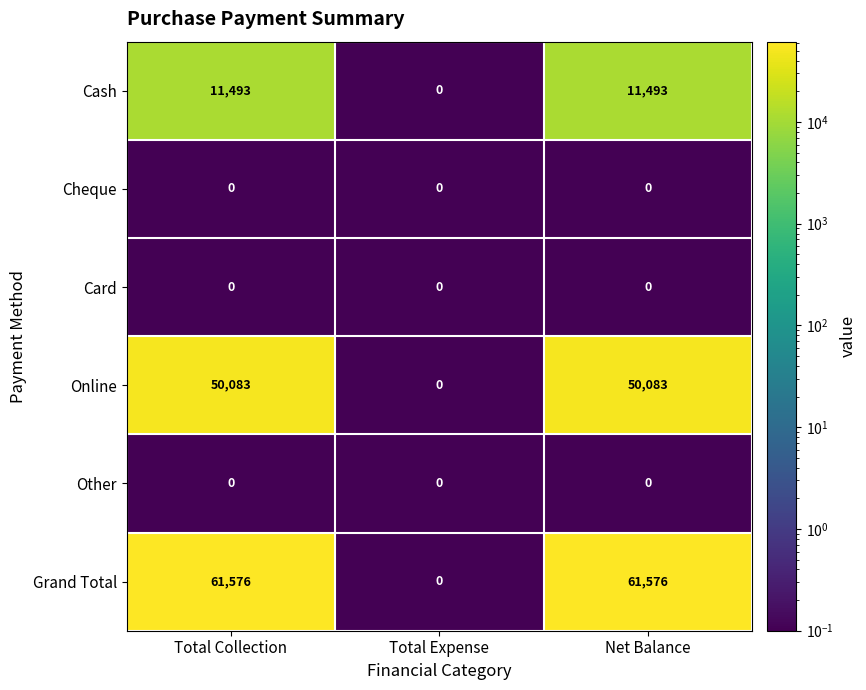

How many data points does each series have?

3